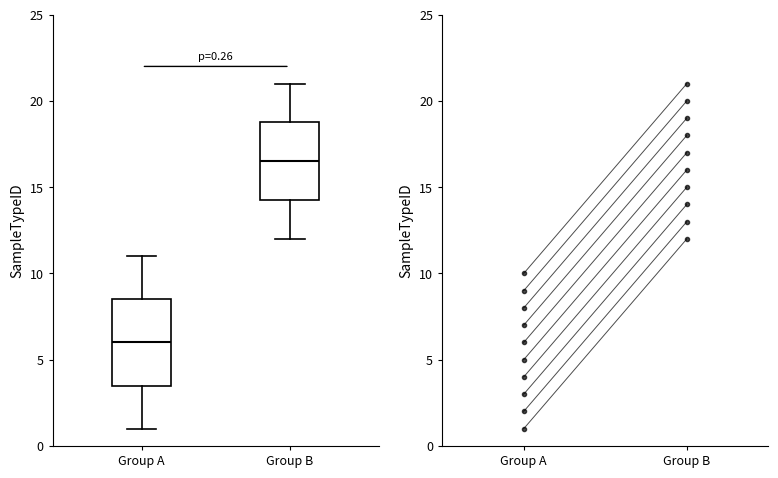

Which box's median line is the lowest?

Group A